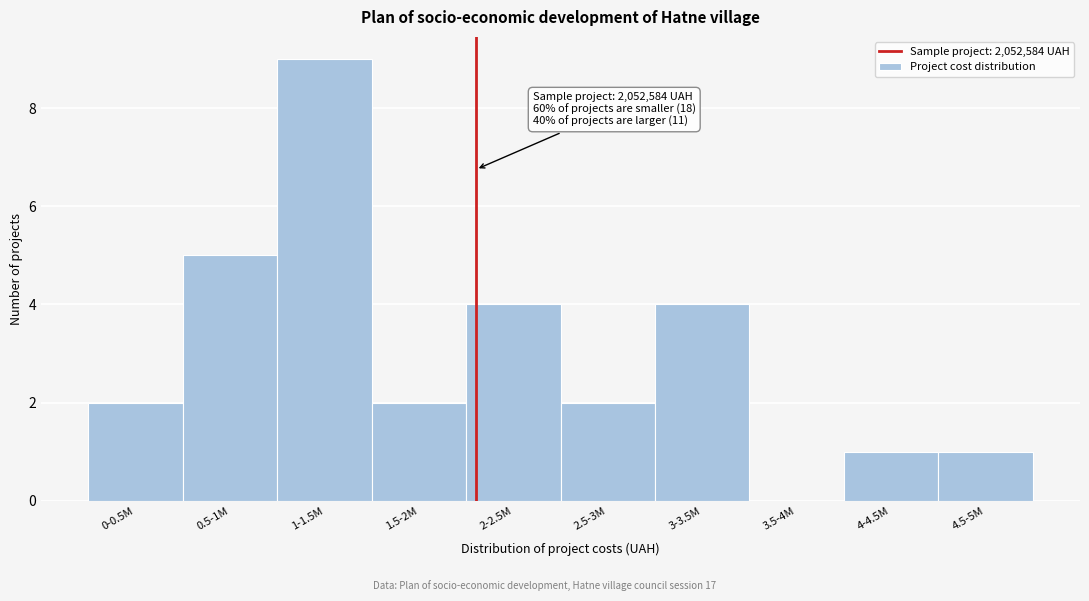

Reading left to right, extract all data points from this chart.

0-0.5M=2	0.5-1M=5	1-1.5M=9	1.5-2M=2	2-2.5M=4	2.5-3M=2	3-3.5M=4	3.5-4M=0	4-4.5M=1	4.5-5M=1